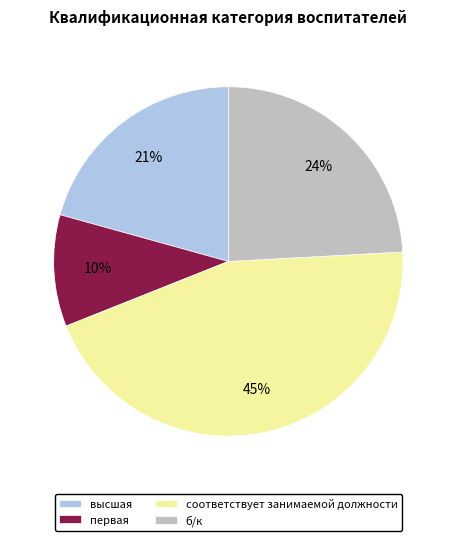

The соответствует занимаемой должности slice represents 60% of the pie. True or false?

False